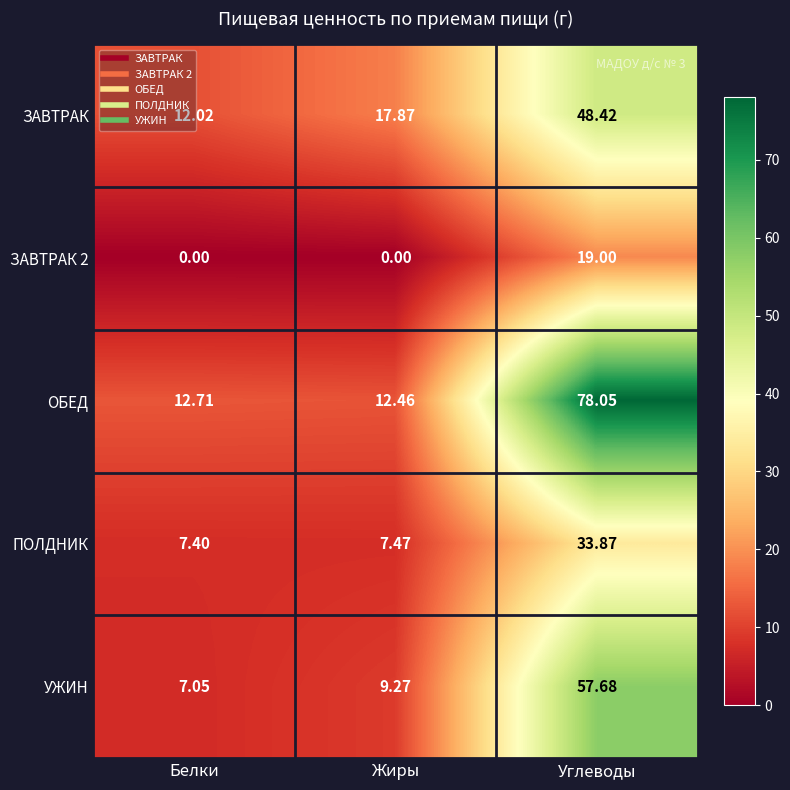

Which series has the largest range (max minus min)?

ОБЕД